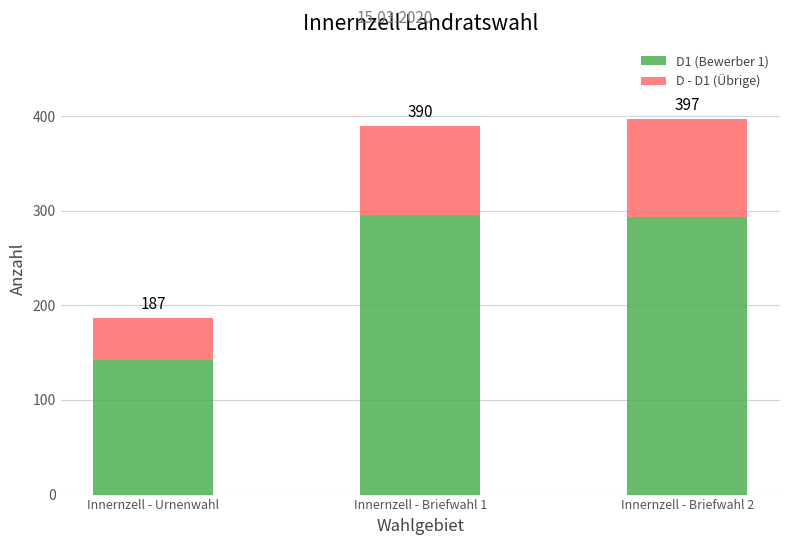

What are all the series names shown in the legend?

D1 (Bewerber 1), D - D1 (Übrige)